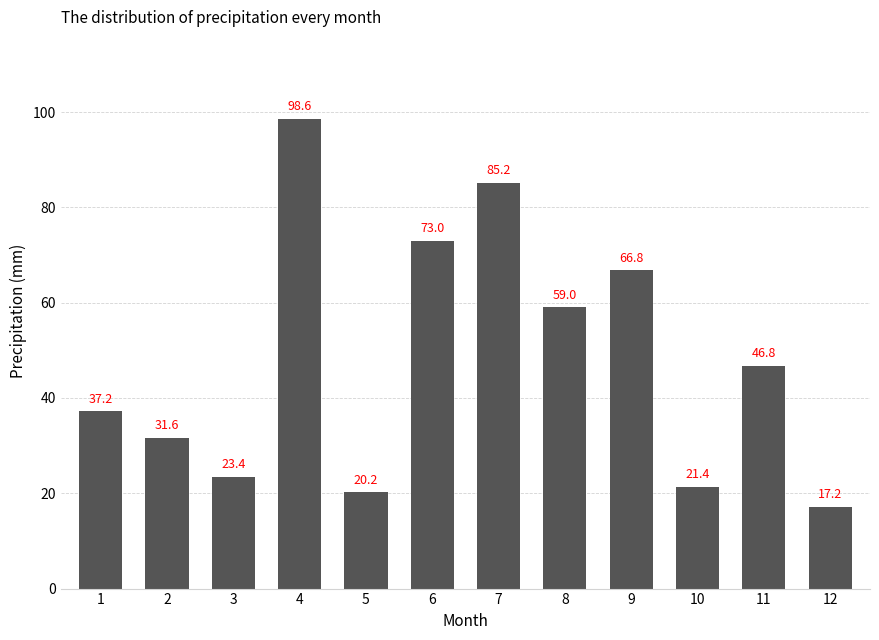

What is the sum of all values?

580.4